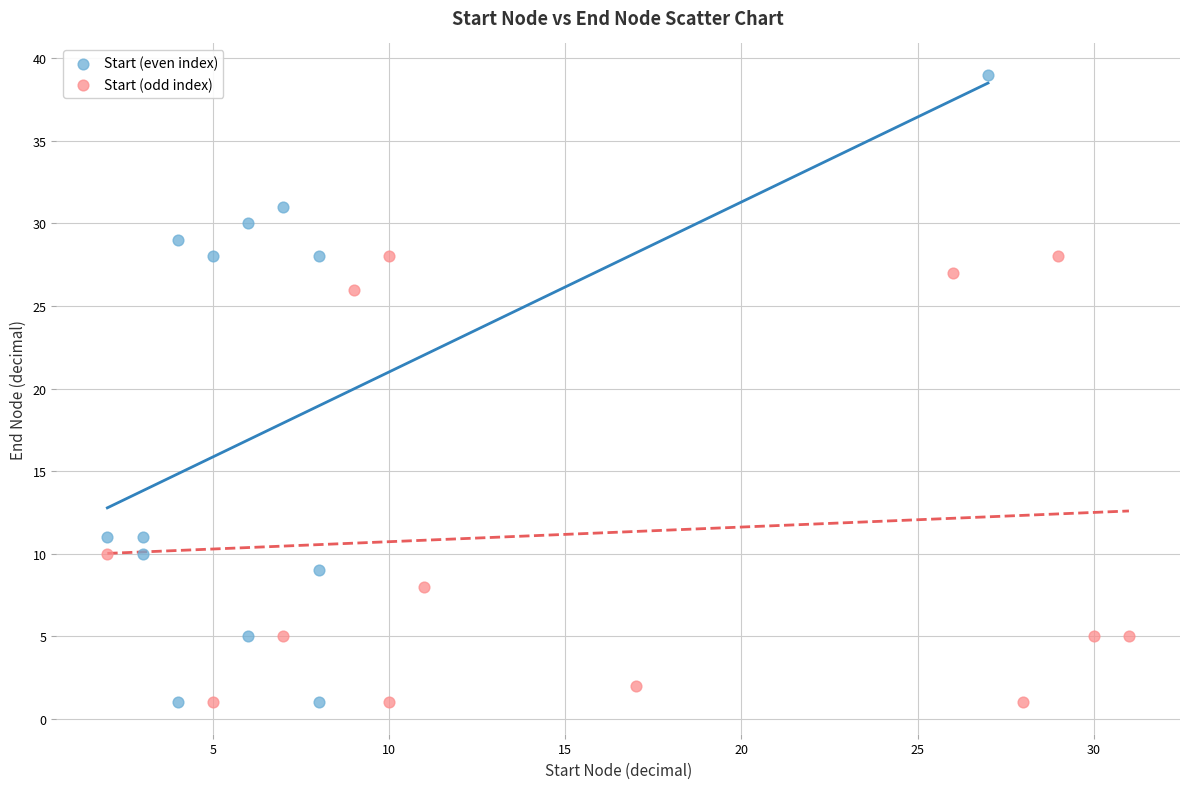

Which series has the largest Y range (max minus min)?

Start (even index)